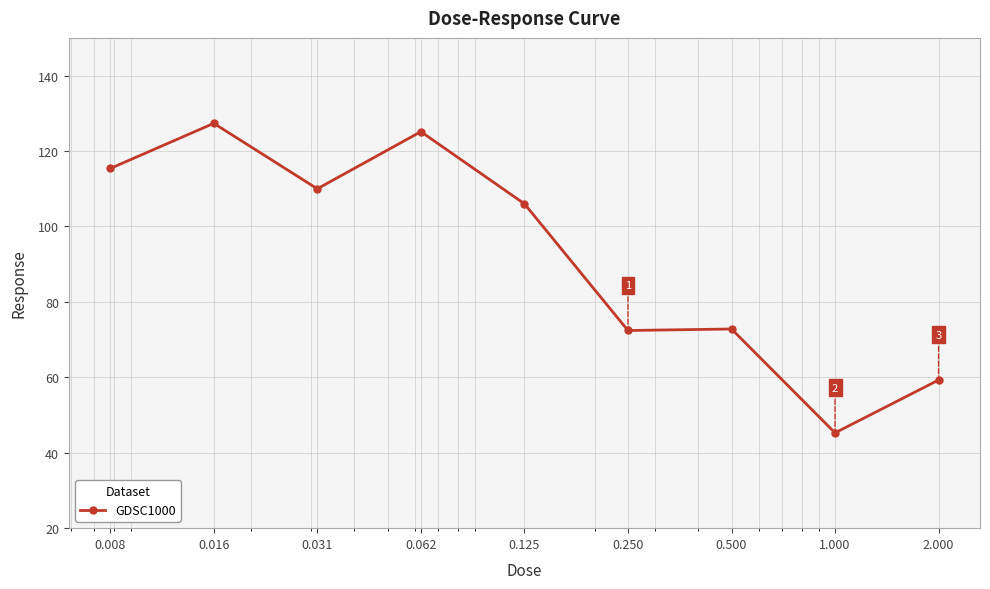

What is the sum of all values?

833.6